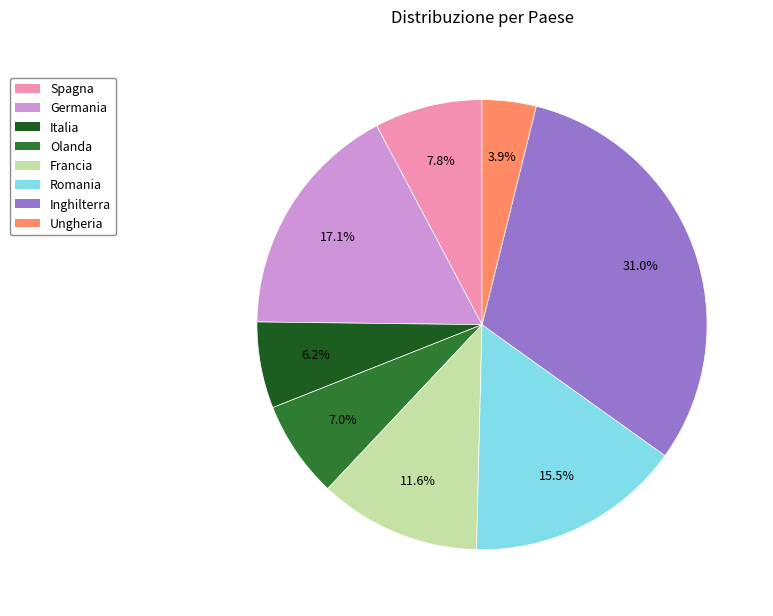

How many slices are in this pie chart?

8